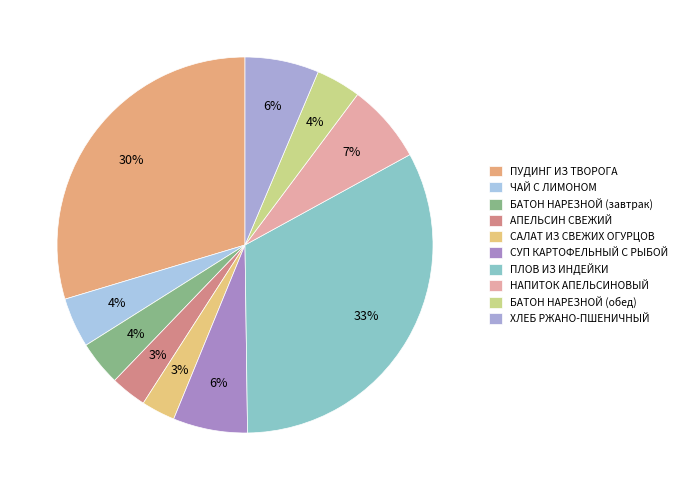

Rank the categories by value from highest to lowest.

ПЛОВ ИЗ ИНДЕЙКИ, ПУДИНГ ИЗ ТВОРОГА (ЗАПЕЧЕННЫЙ), НАПИТОК АПЕЛЬСИНОВЫЙ, СУП КАРТОФЕЛЬНЫЙ С РЫБОЙ, ХЛЕБ РЖАНО-ПШЕНИЧНЫЙ, ЧАЙ С ЛИМОНОМ, БАТОН НАРЕЗНОЙ (завтрак), БАТОН НАРЕЗНОЙ (обед), АПЕЛЬСИН СВЕЖИЙ, САЛАТ ИЗ СВЕЖИХ ОГУРЦОВ